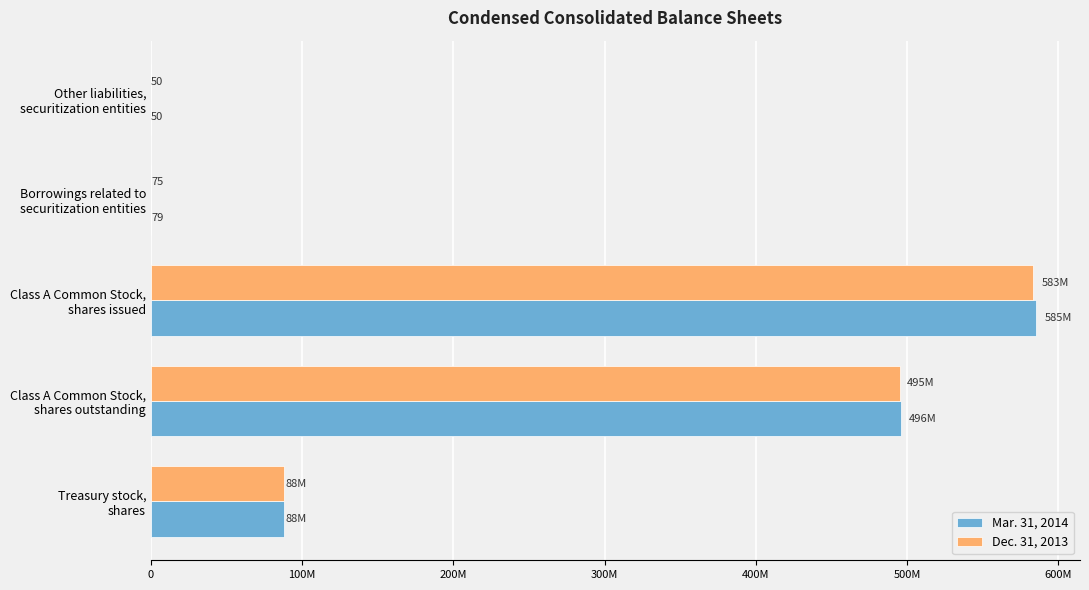

Which label corresponds to the largest value in the chart?

Class A Common Stock,
shares issued